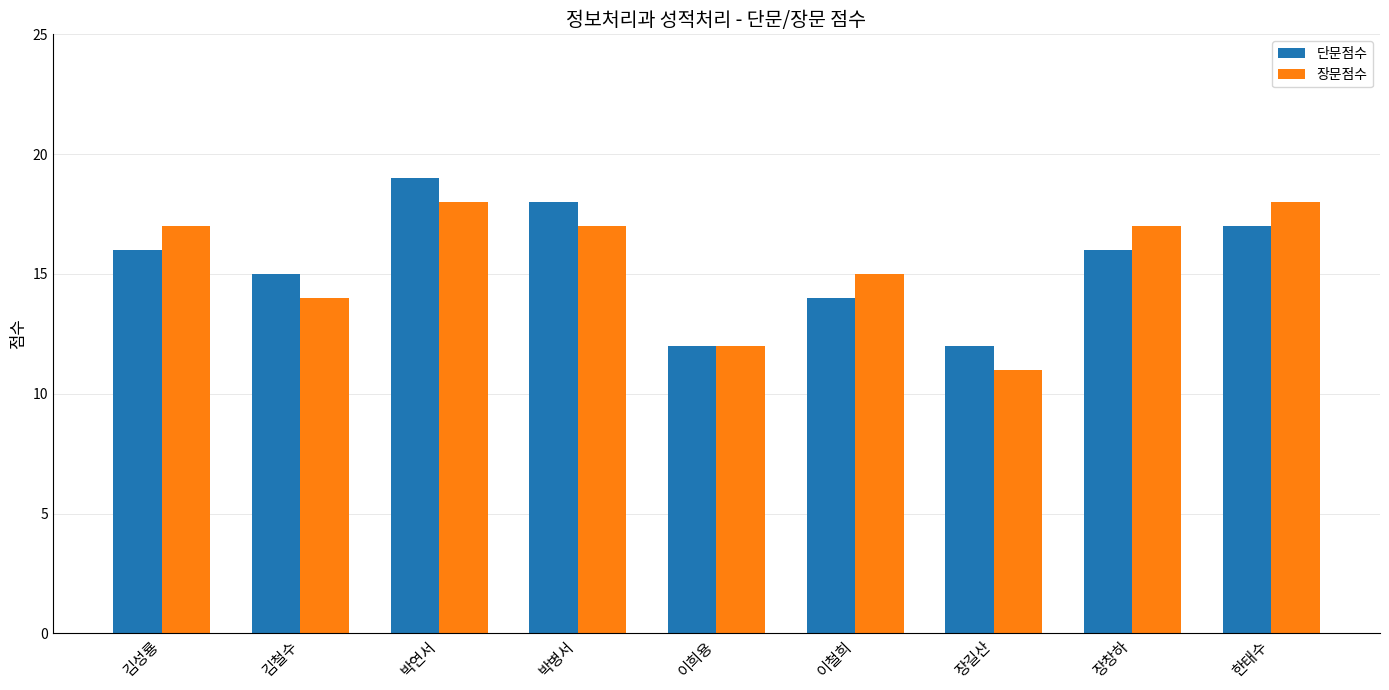

Does the chart contain stacked bars?

No